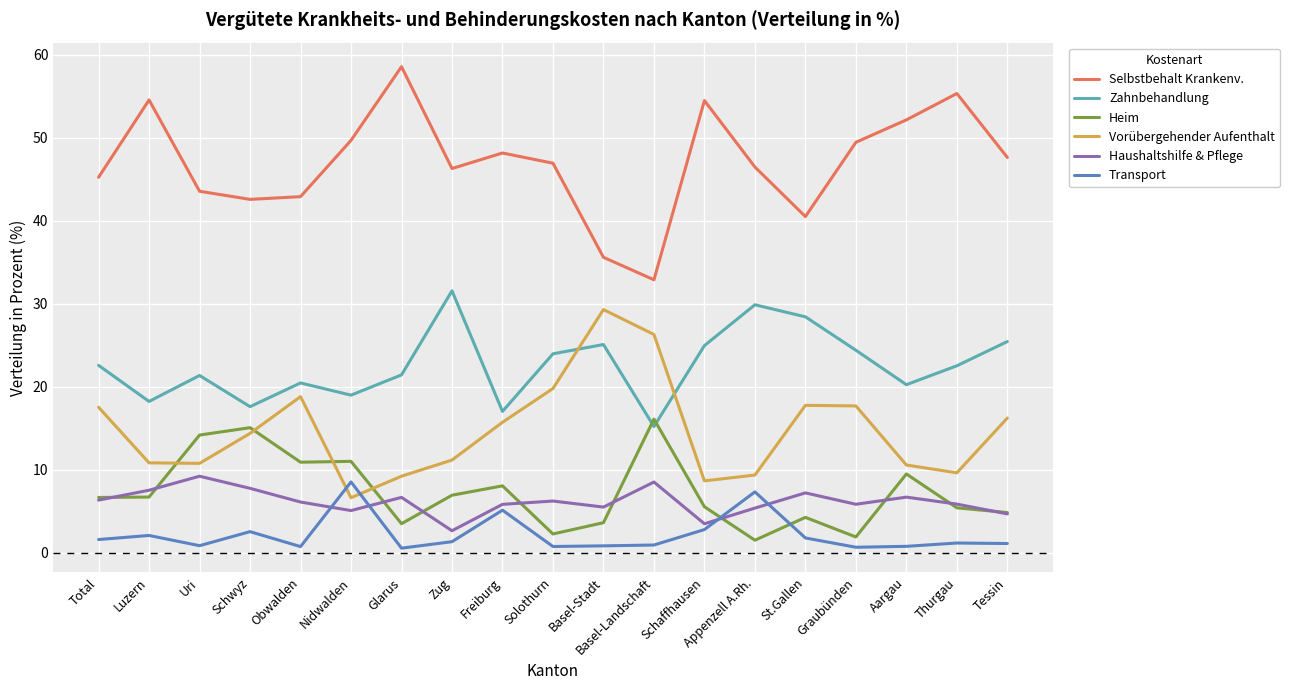

What is the difference between the second highest and second lowest values in the Vorübergehender Aufenthalt series?

17.6